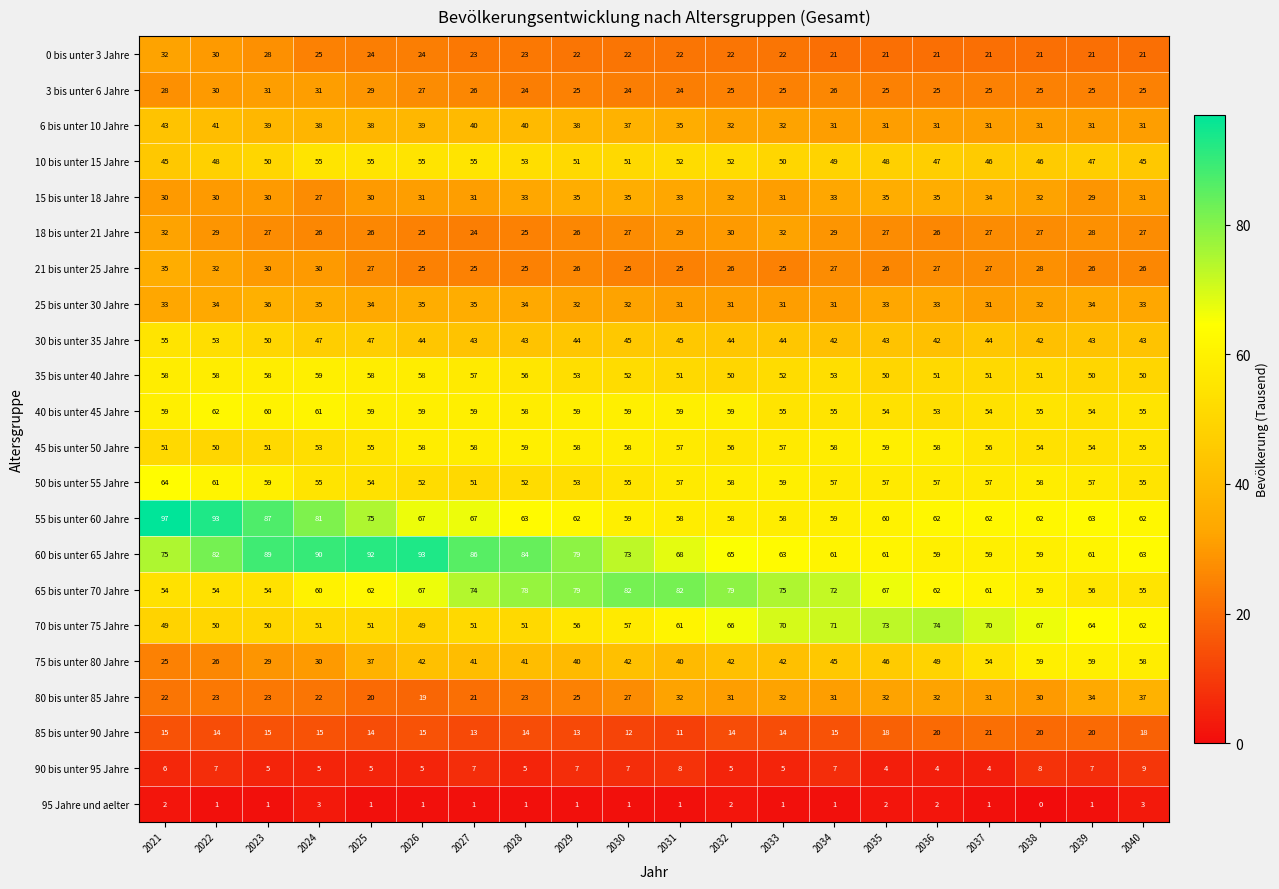

What is the average value of the 6 bis unter 10 Jahre series?

35